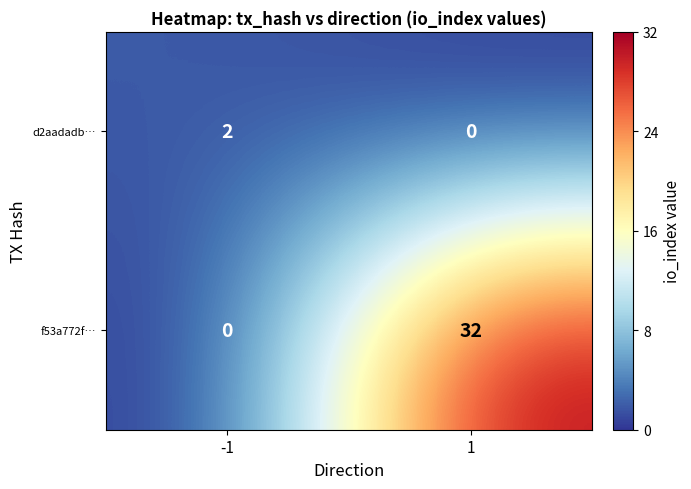

Which series changed the most between -1 and 1?

f53a772f…